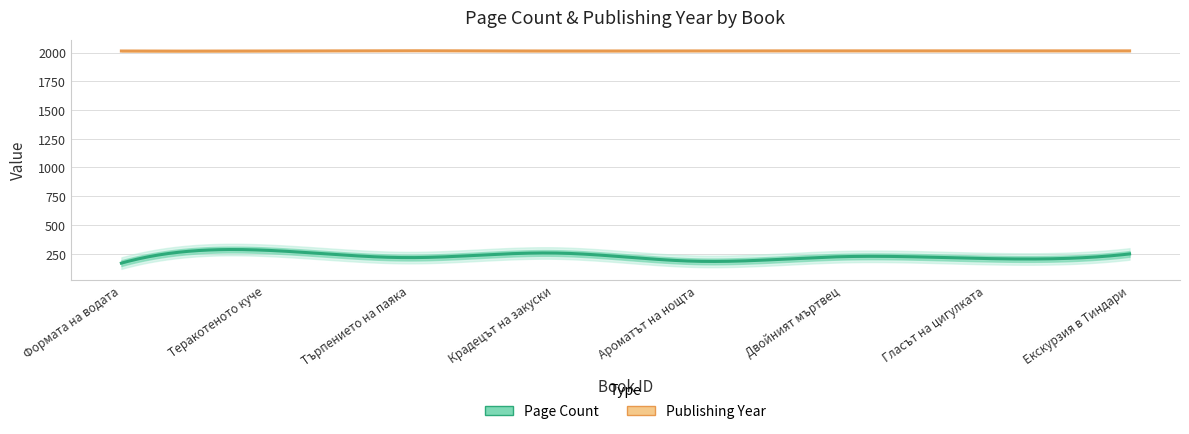

How many interior local valleys does the pageCount series have?

3